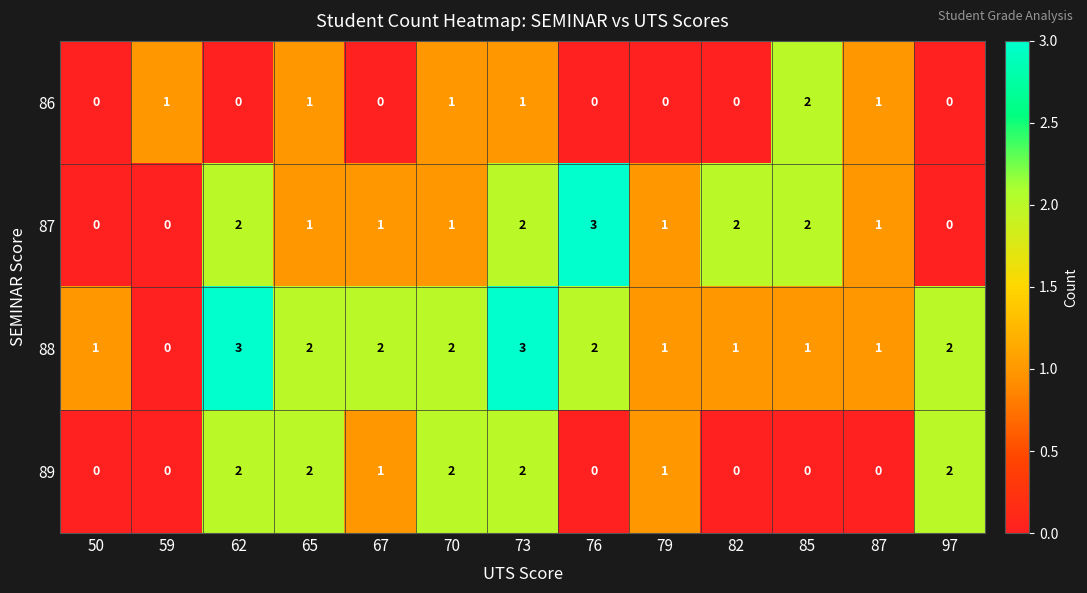

Which category has the lowest value in the 88 series?

59